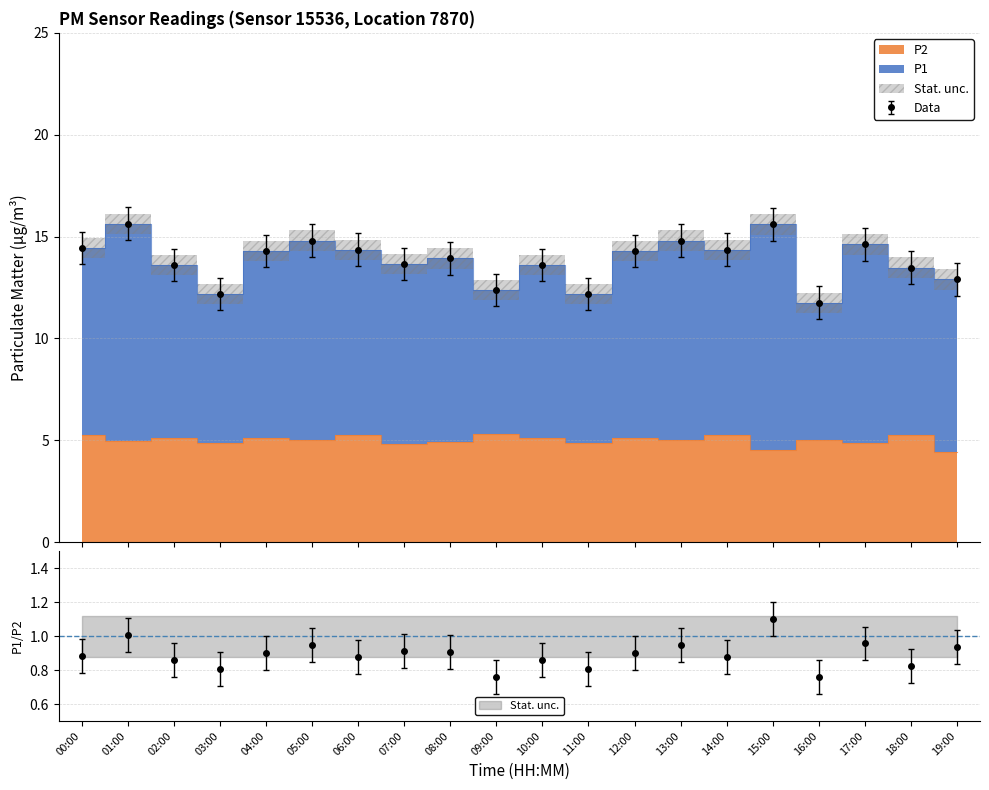

Does the chart have visible grid lines?

Yes